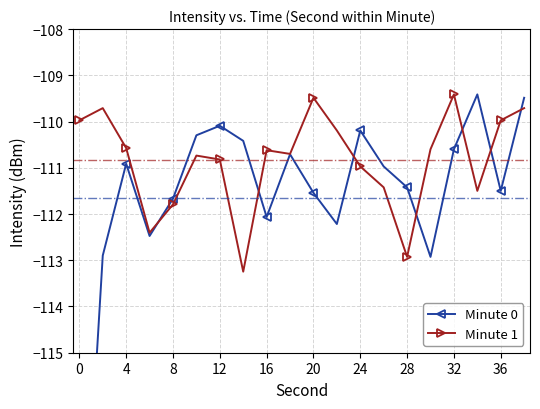

What is the maximum value for Minute 1?

-109.4